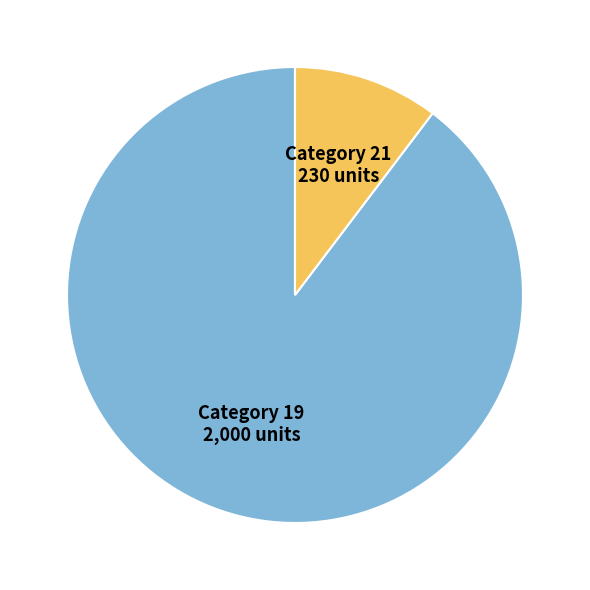

Which slice is the smallest?

21